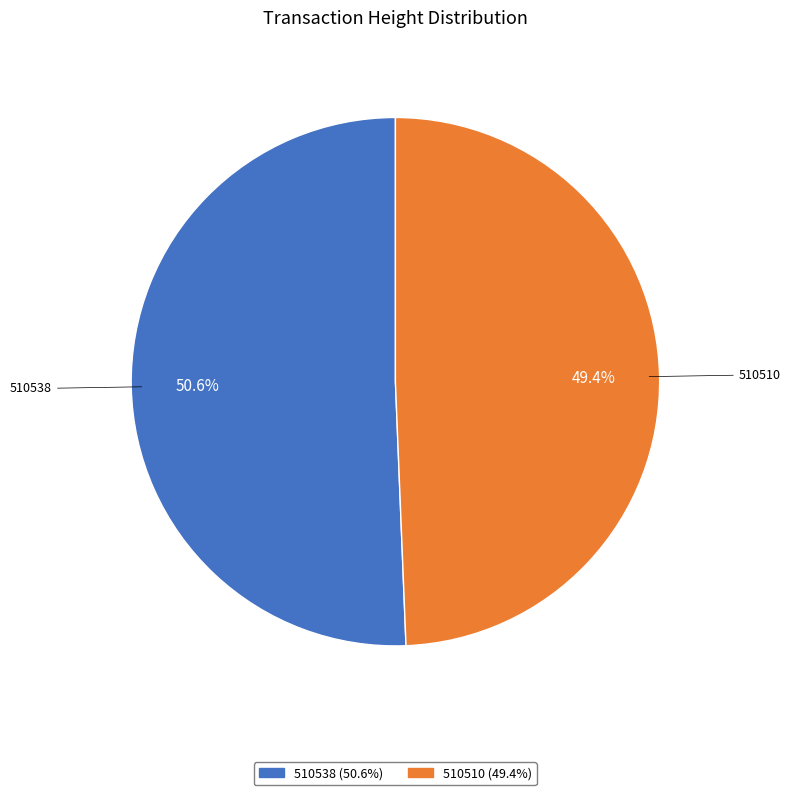

Does any single category account for the majority?

Yes